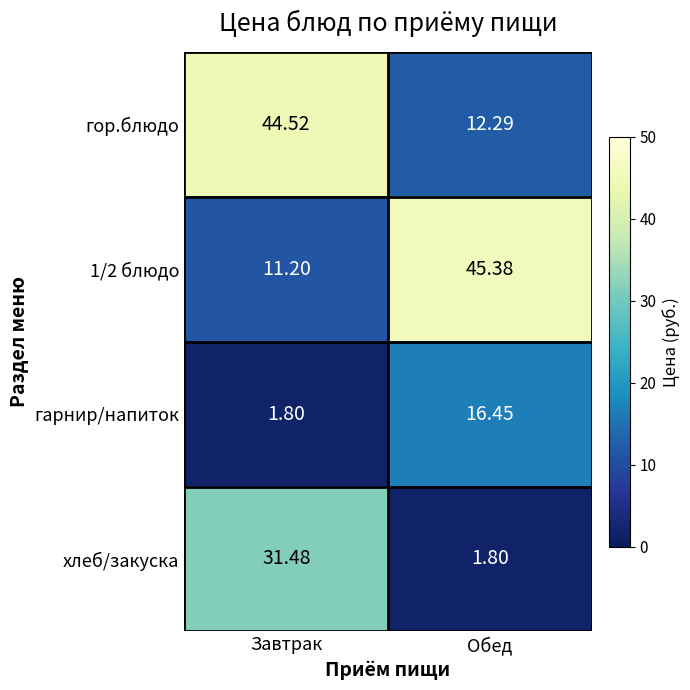

At how many categories does at least one series exceed 8?

2